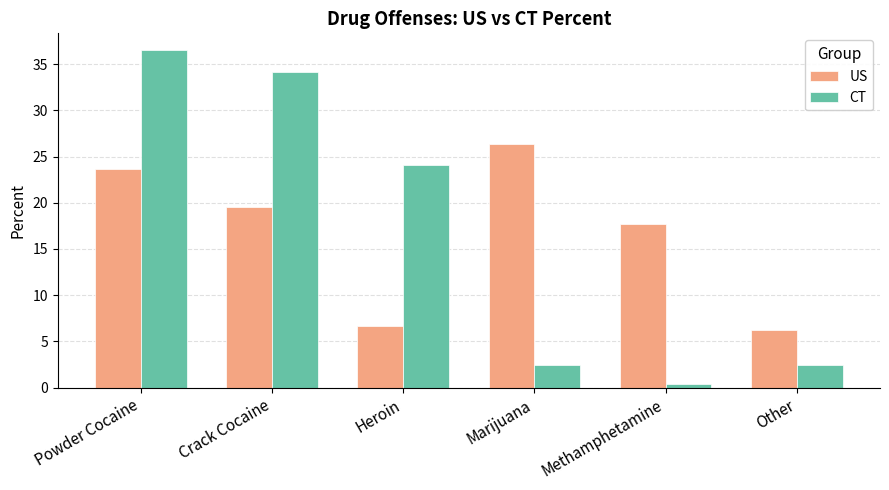

What is the difference between the CT values at Heroin and Other?

21.7